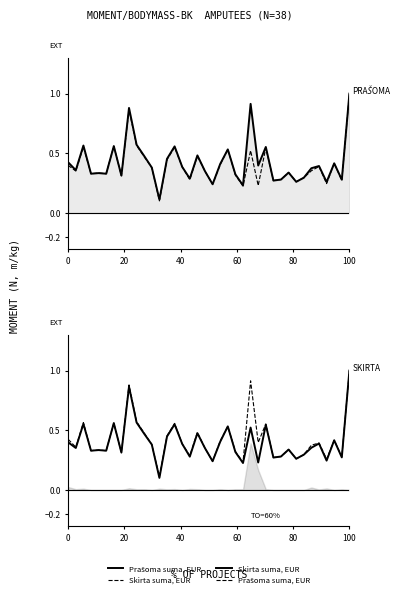

True or false: Prašoma suma, EUR and Skirta suma, EUR cross at least once.

False